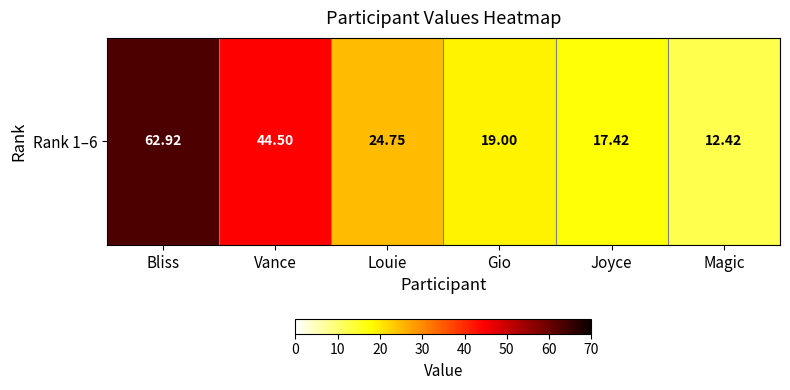

At which label does the data first exceed 24?

Bliss